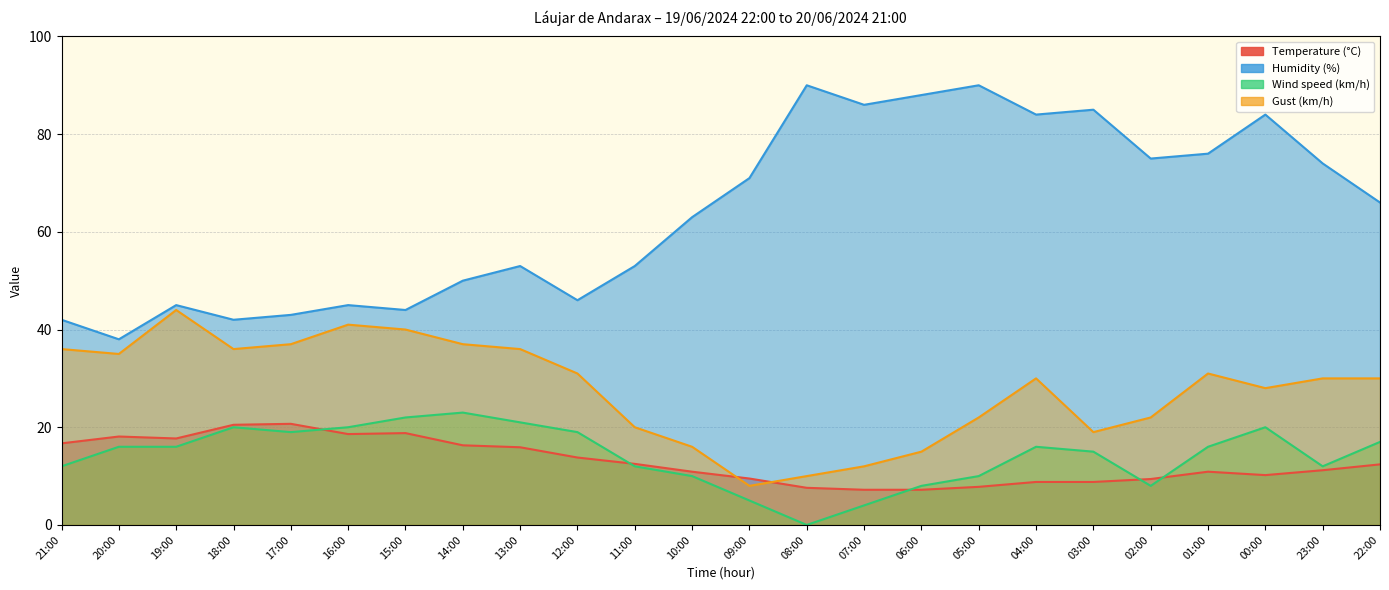

Is it true that Temperature (°C) equals 13.8 at 12:00?

True